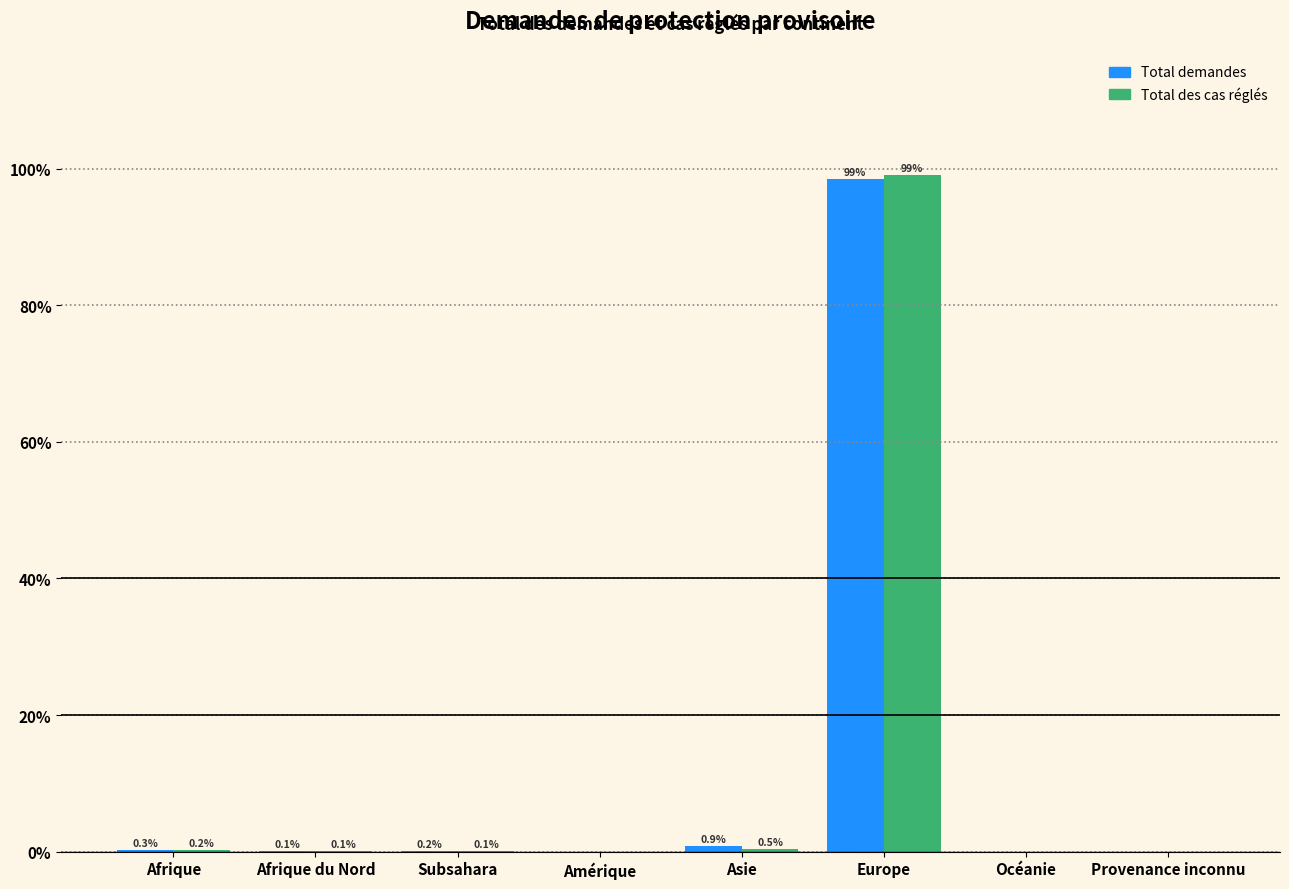

What is the greatest value displayed?

99.1